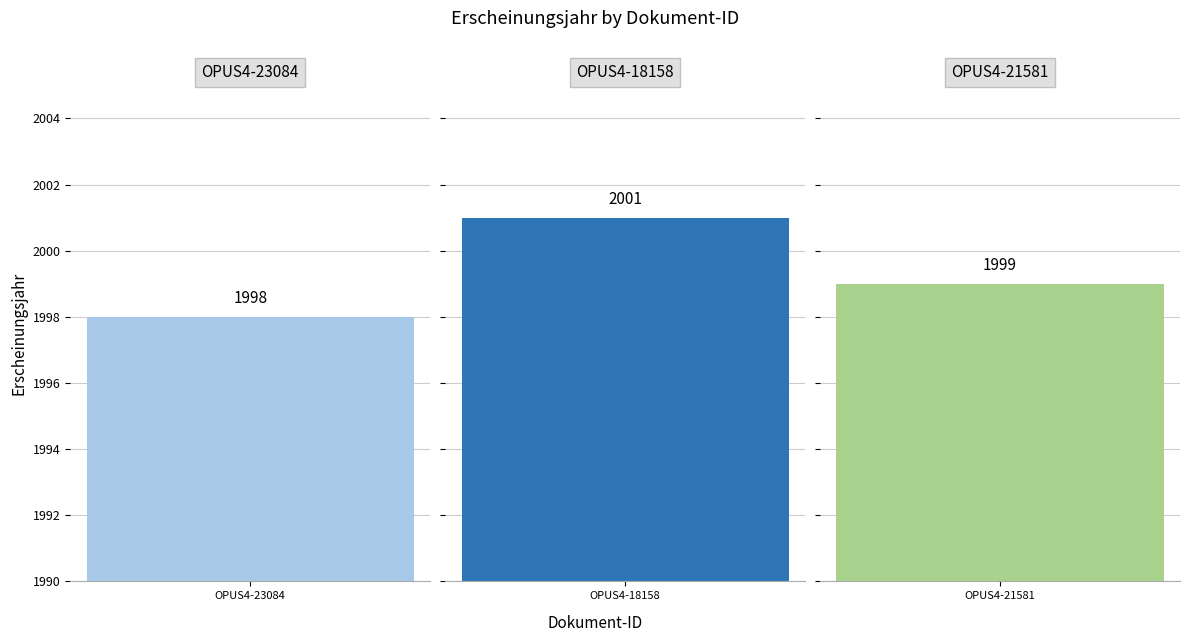

Where is the data nearest to the value 1999?

OPUS4-21581